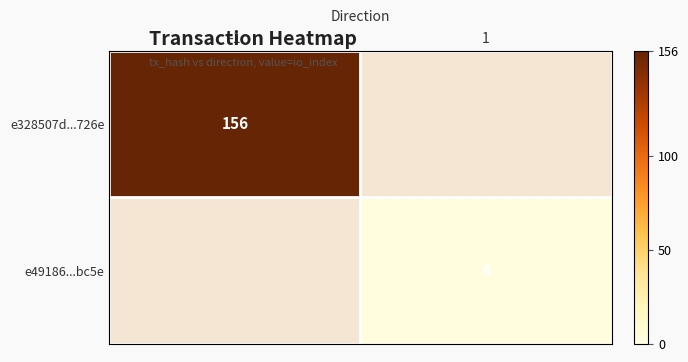

True or false: e328507d...726e has a value of 80 at -1.

False